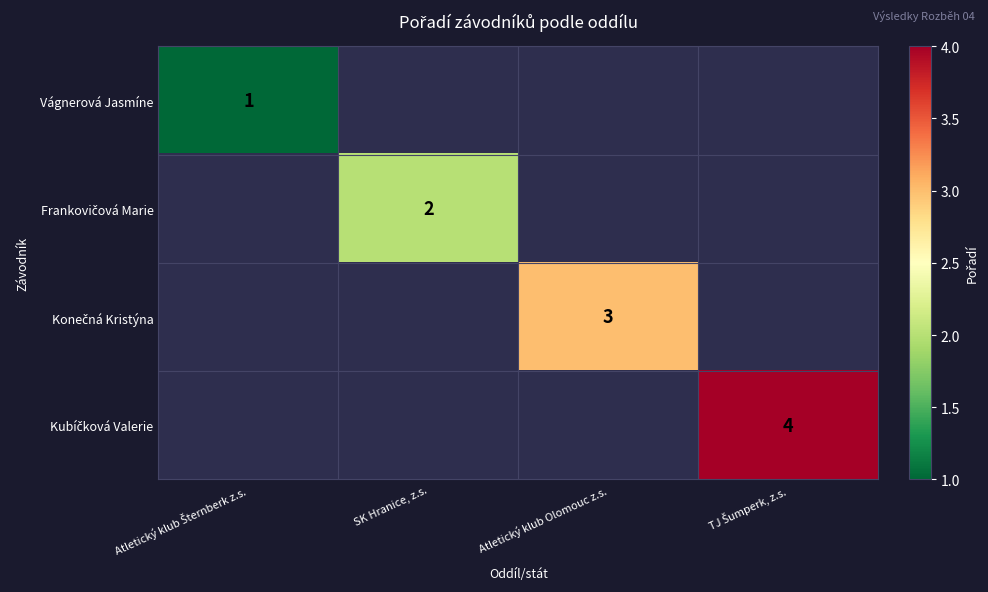

The Vágnerová Jasmíne series shows 0.6 at Atletický klub Šternberk z.s.. True or false?

False